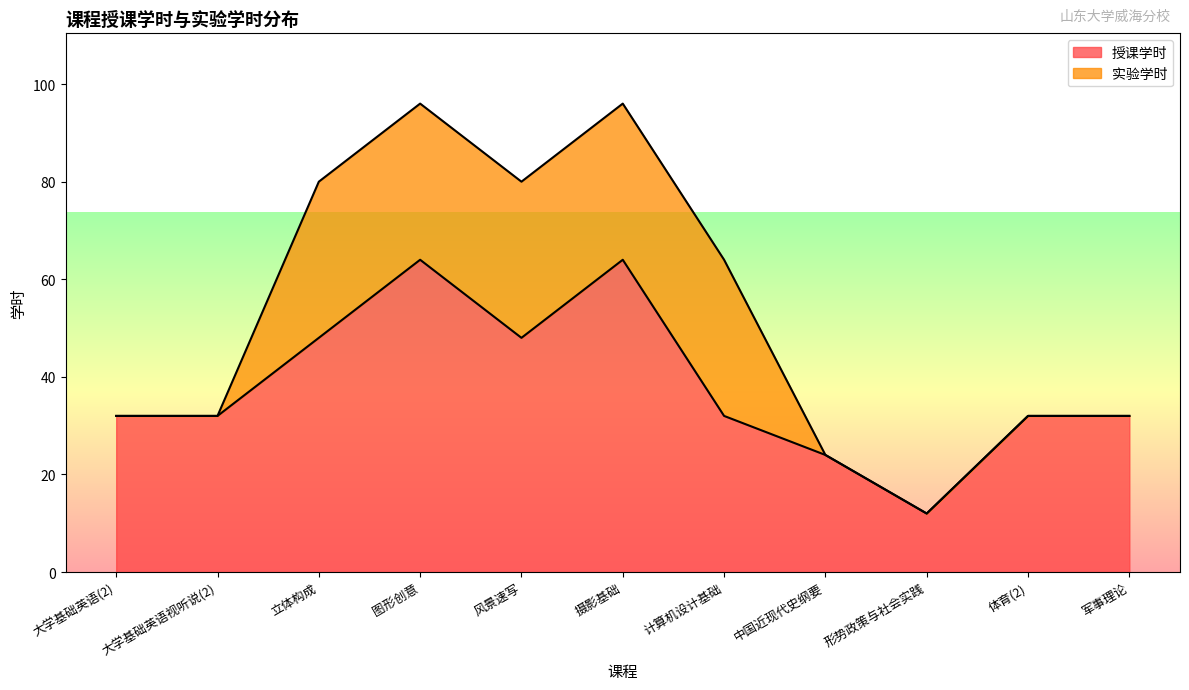

The chart shows a value of 55 at 计算机设计基础. True or false?

False